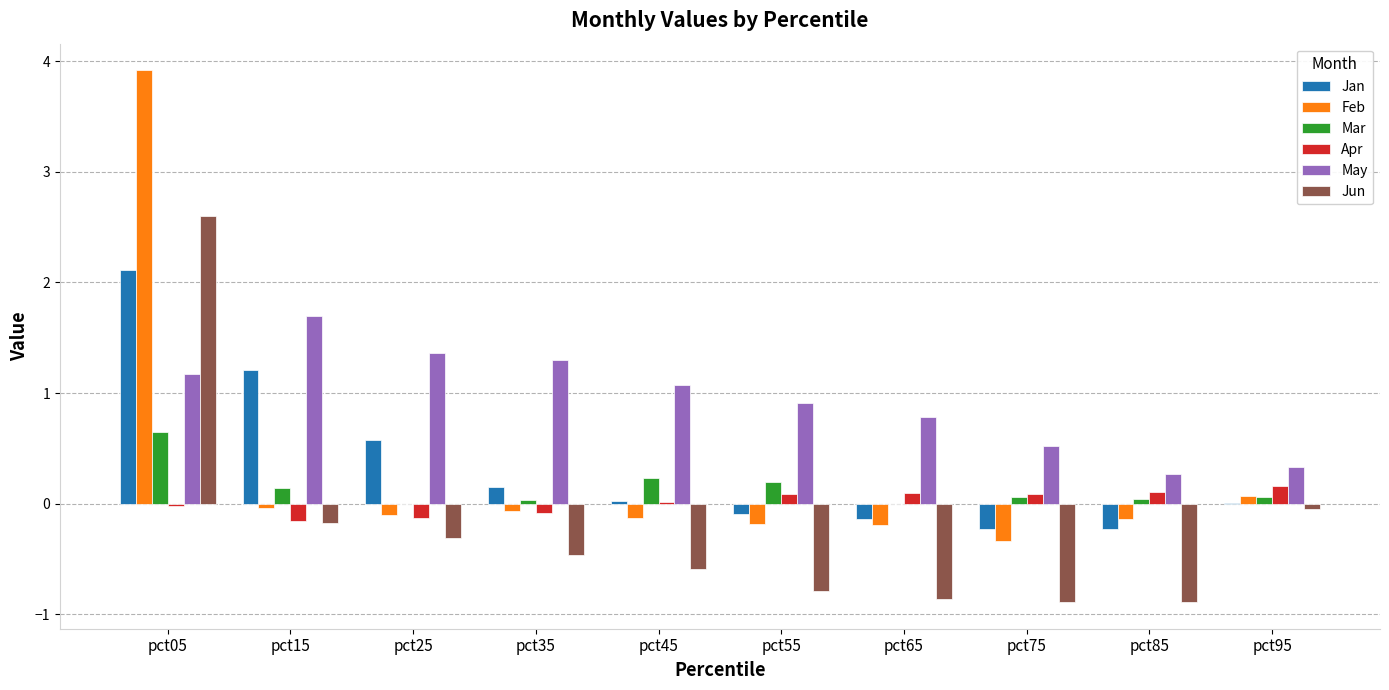

Which series has the widest spread of values?

Feb